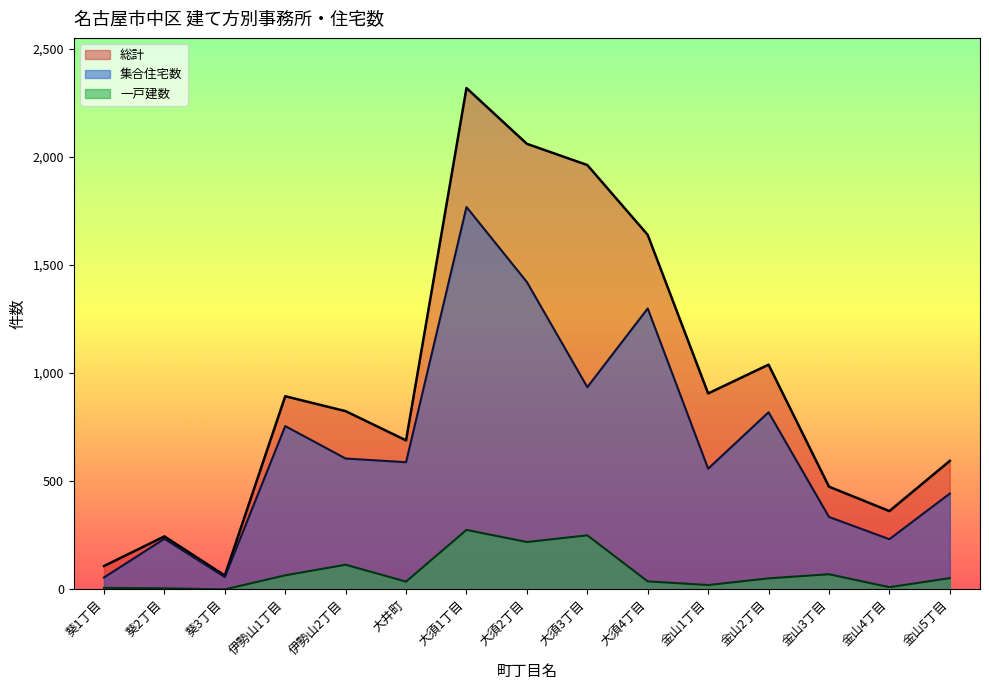

What is the difference between the maximum and second lowest values in the 総計 series?

2210